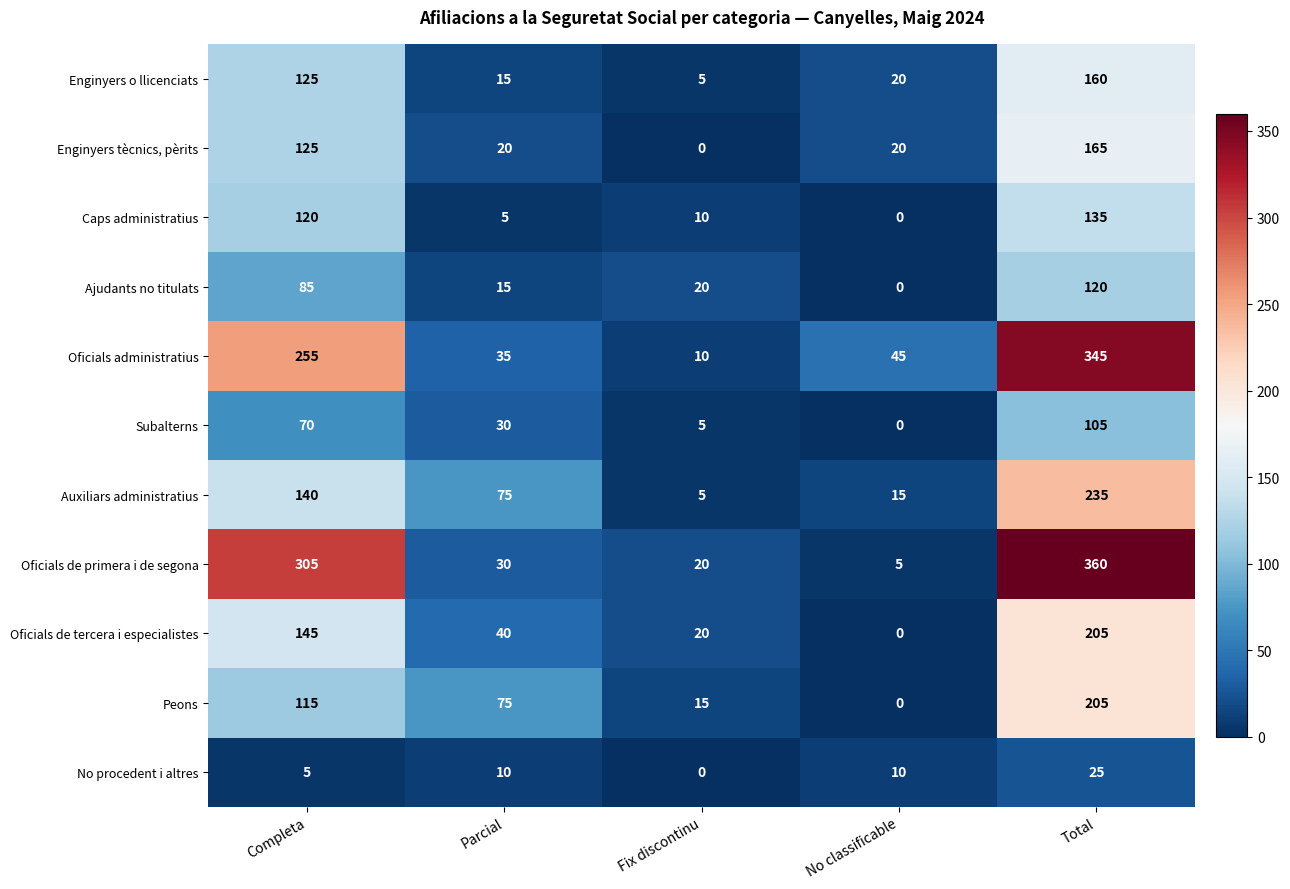

What is the sum of all Enginyers tècnics, pèrits values?

330